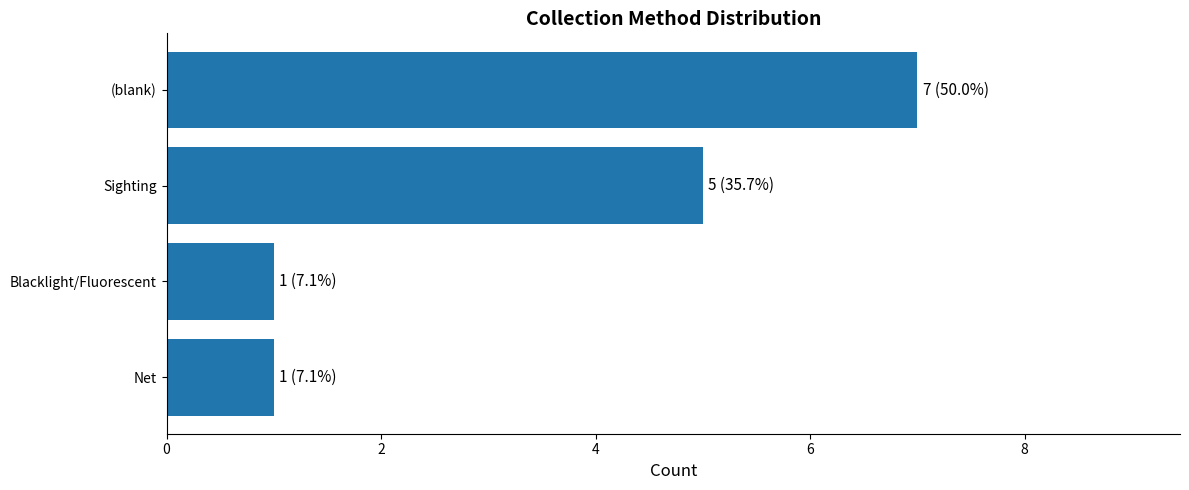

At which category does the chart reach its peak across all series?

(blank)